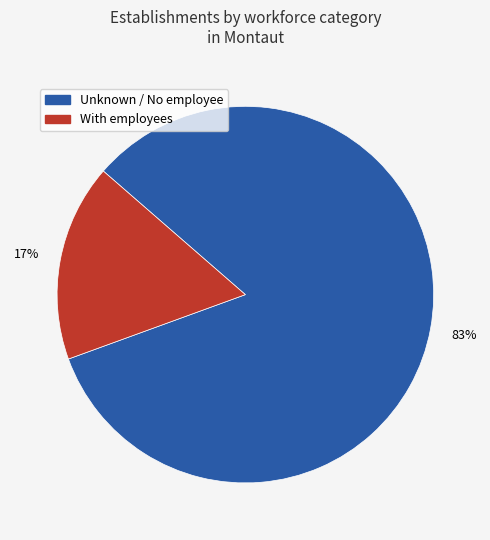

To the nearest percent, what is the average slice percentage?

50%